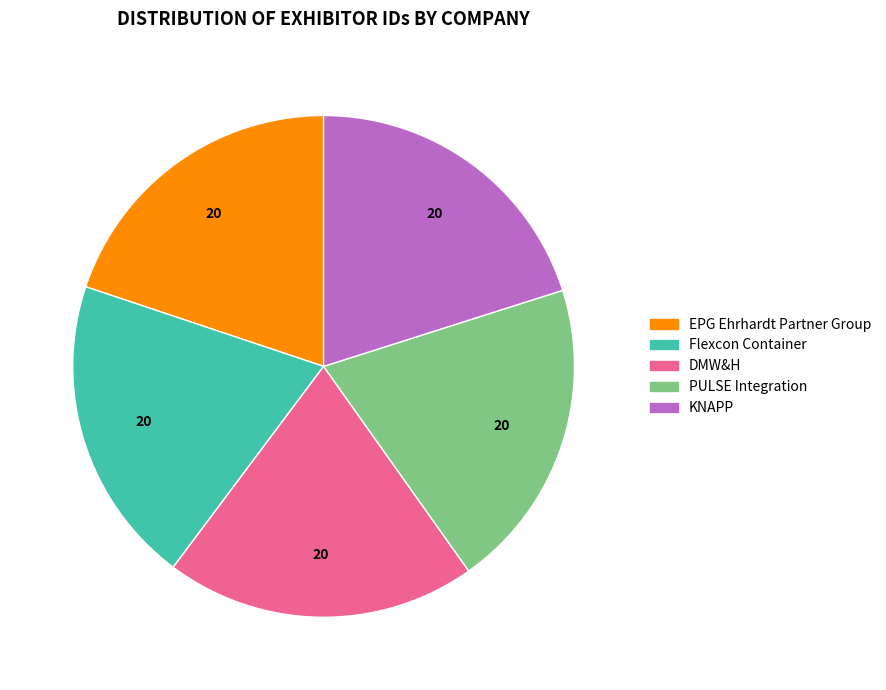

Is the sum of EPG Ehrhardt Partner Group and DMW&H greater than half?

No